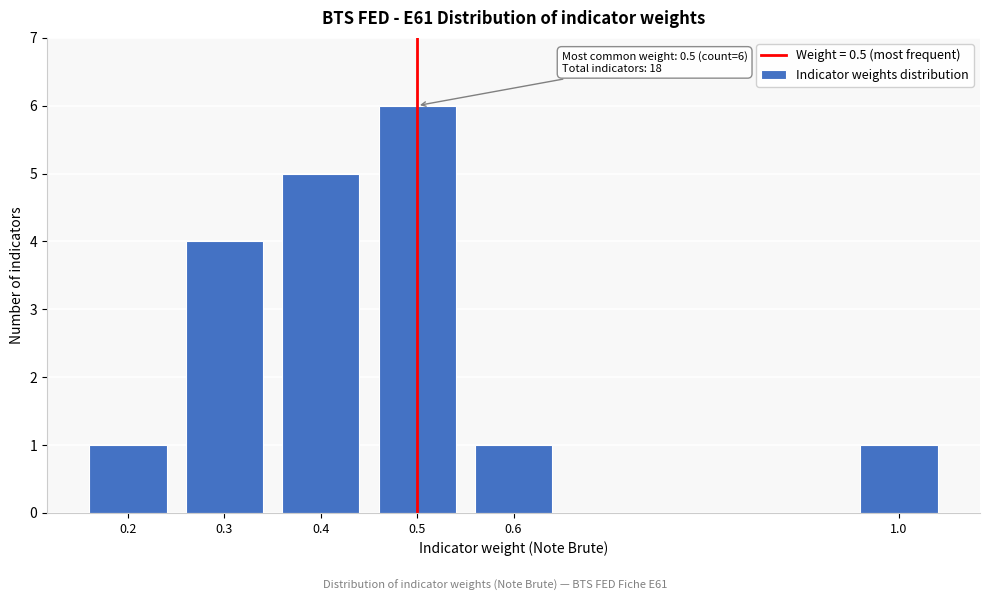

Reading left to right, extract all data points from this chart.

1	4	5	6	1	1